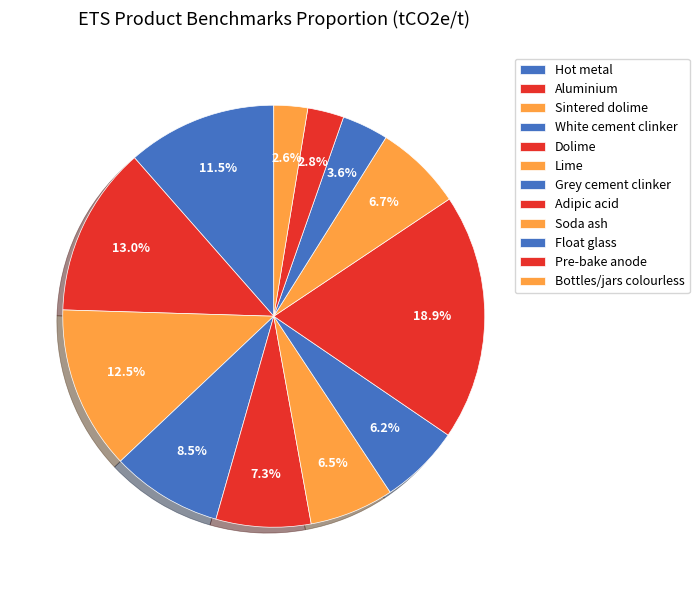

Combined, what portion of the pie is Hot metal and Pre-bake anode?

14.3%